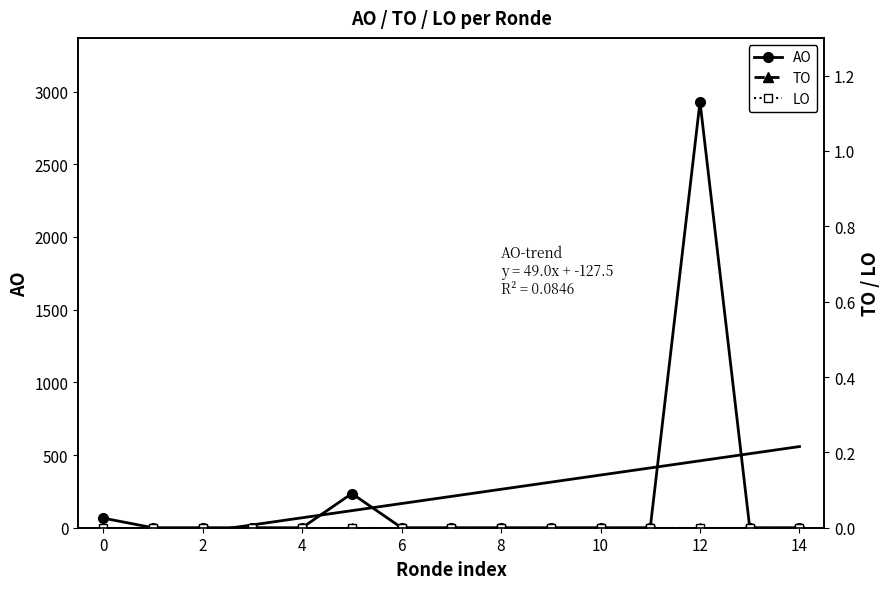

Which series changed the most between 2 and 12?

AO